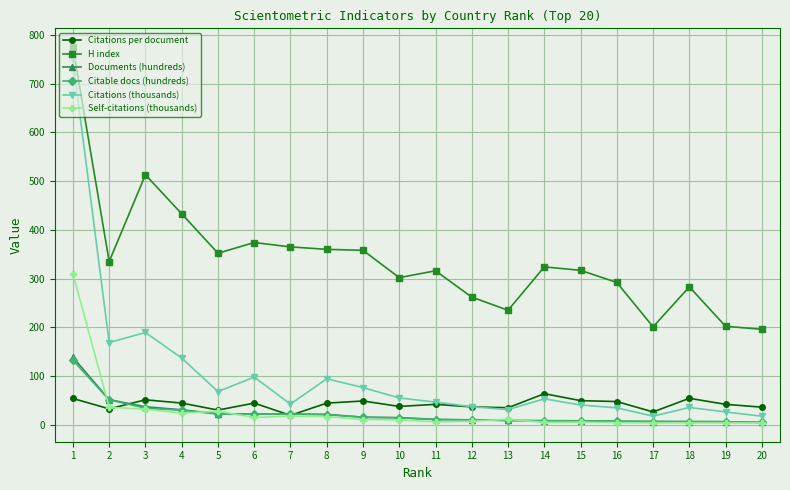

How many data points in Documents (hundreds) are above 14?

10